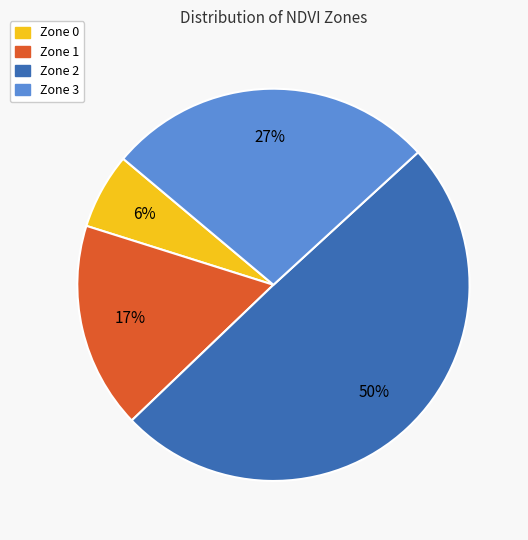

Do Zone 1 and Zone 2 together represent more than half of the pie?

Yes